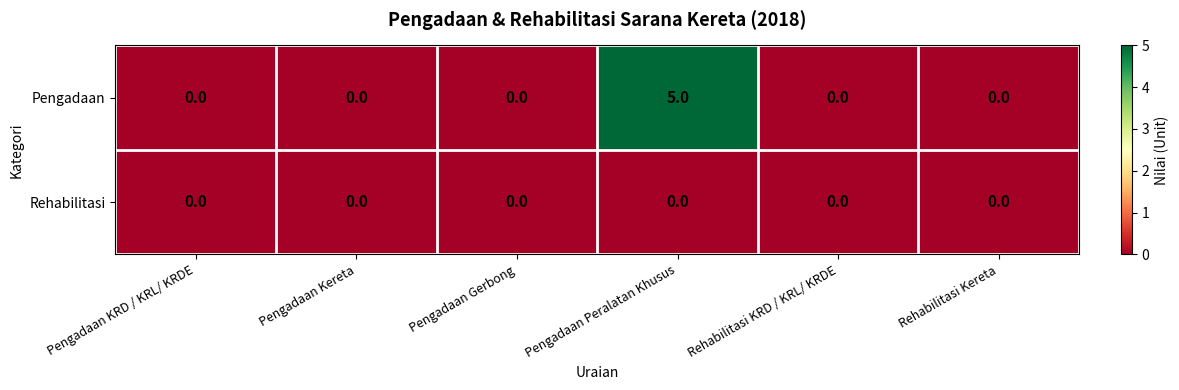

How many Pengadaan values are between 0 and 1?

5